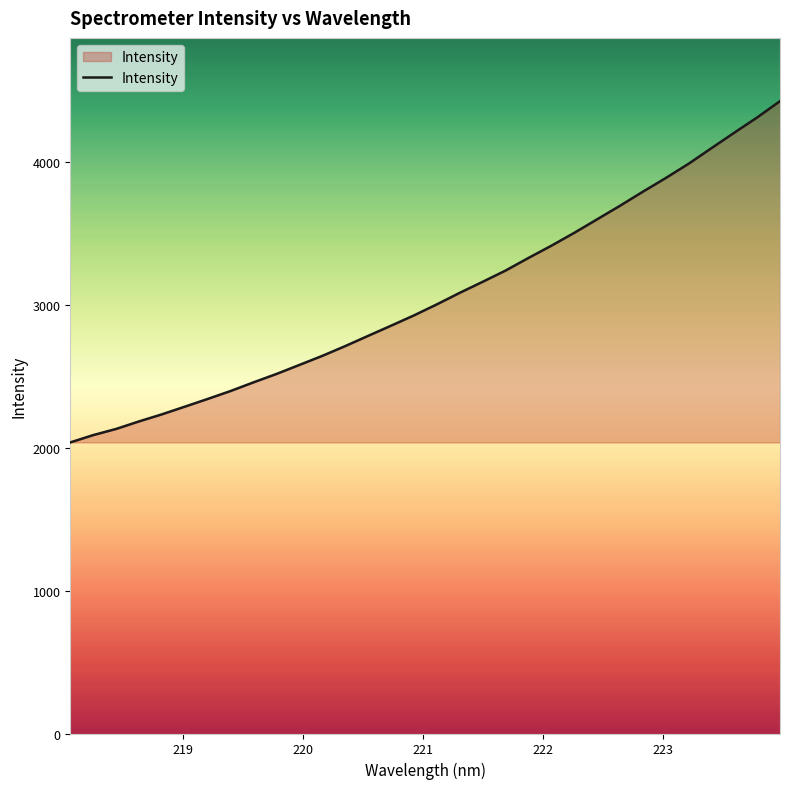

Does the chart have visible grid lines?

No